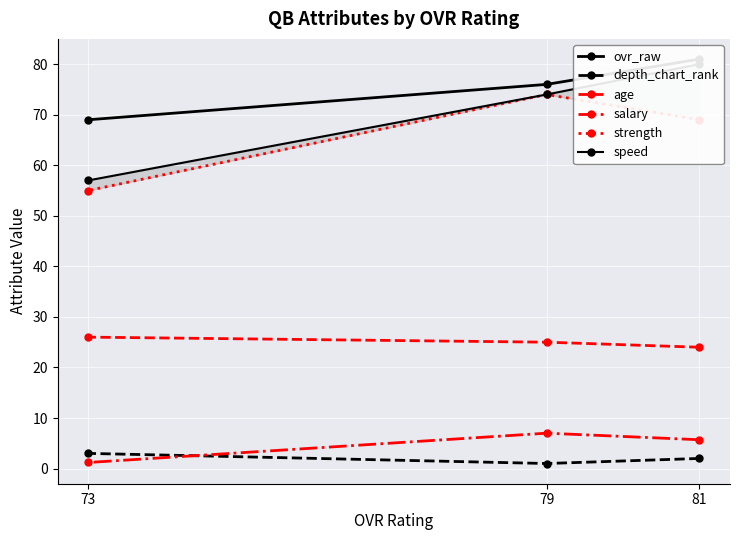

What is the value of the age point at the 3rd from the left?

24.0